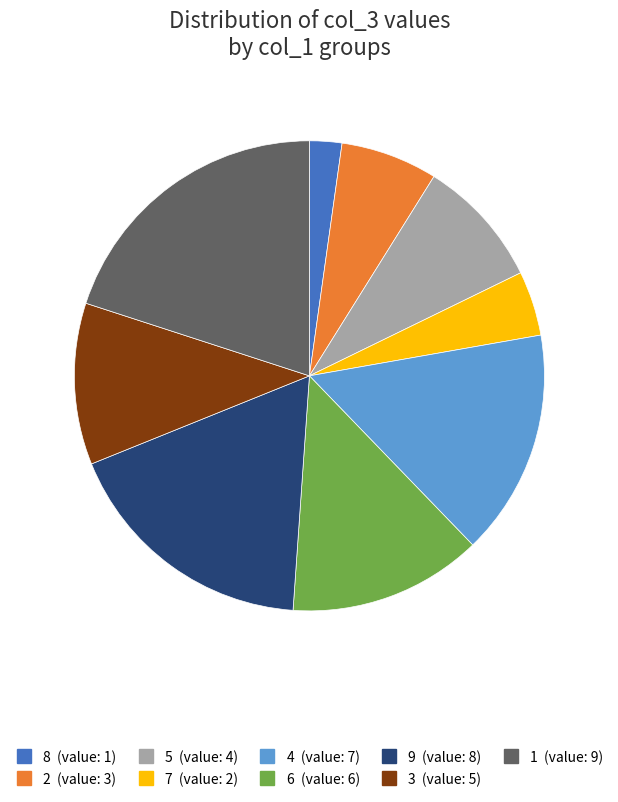

Which slice is the smallest?

8